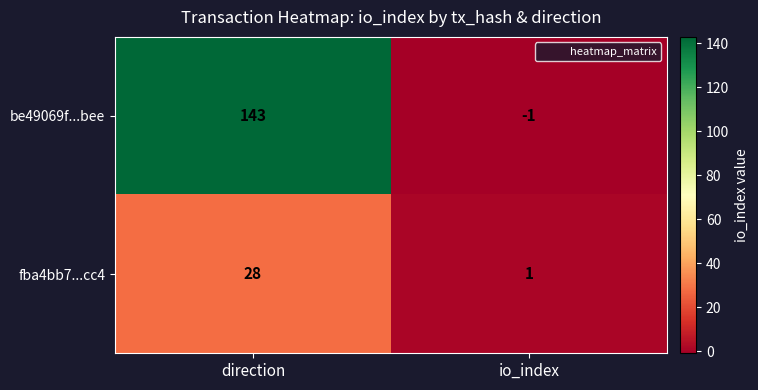

What is the sum of all fba4bb7...cc4 values?

29